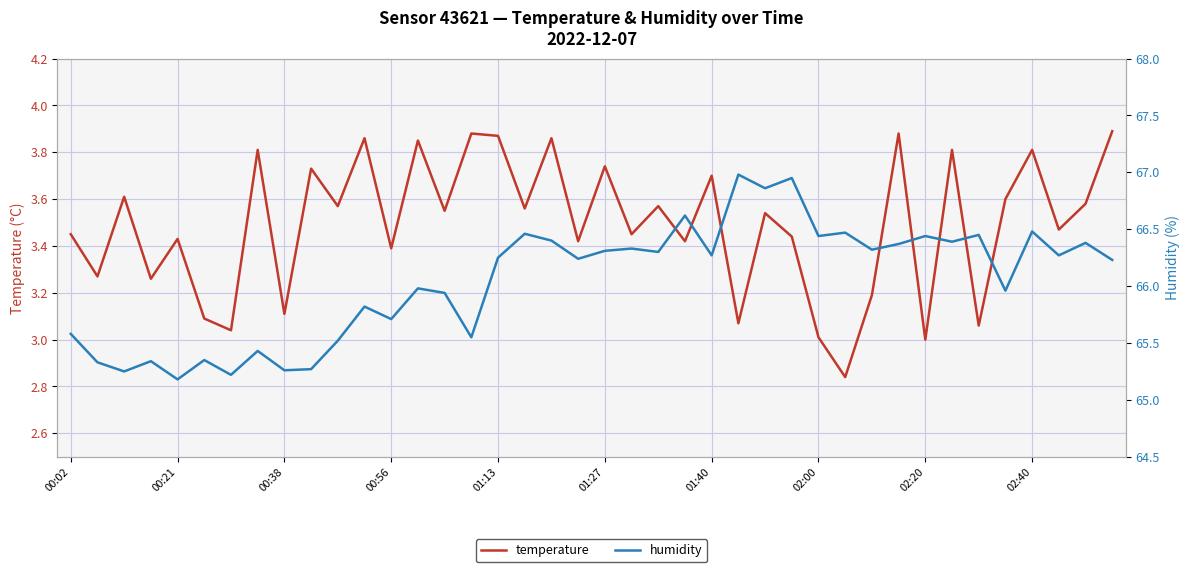

What is the value of the temperature point at the 13th from the left?

3.4